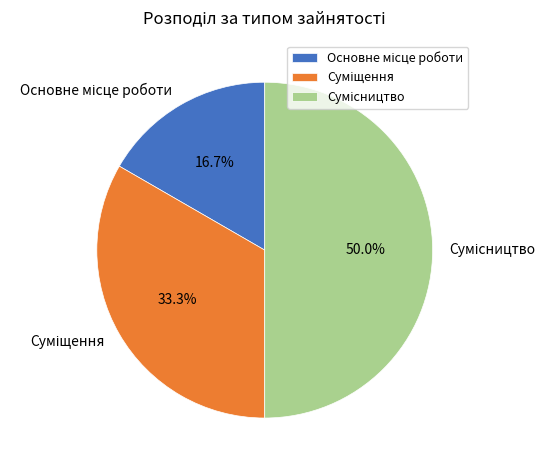

To the nearest percent, what portion does Сумісництво represent?

50%